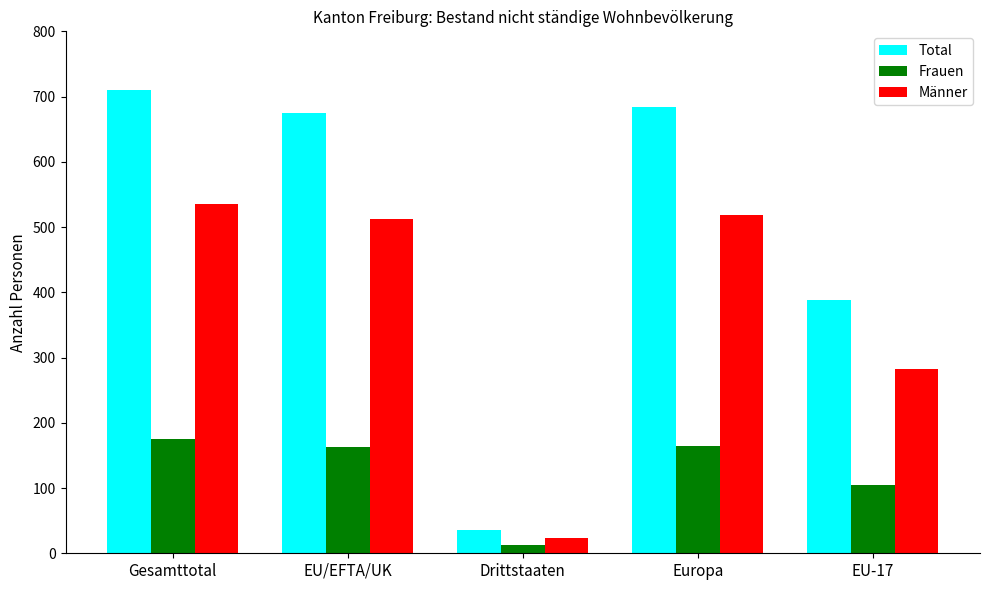

At which category is the sum across all series the highest?

Gesamttotal